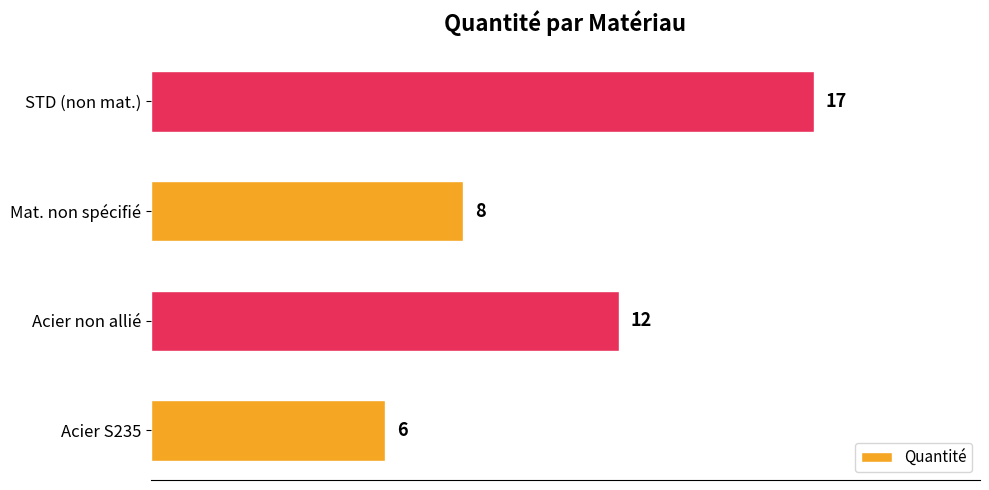

What is the change in value from Acier S235 to Acier non allié?

+6